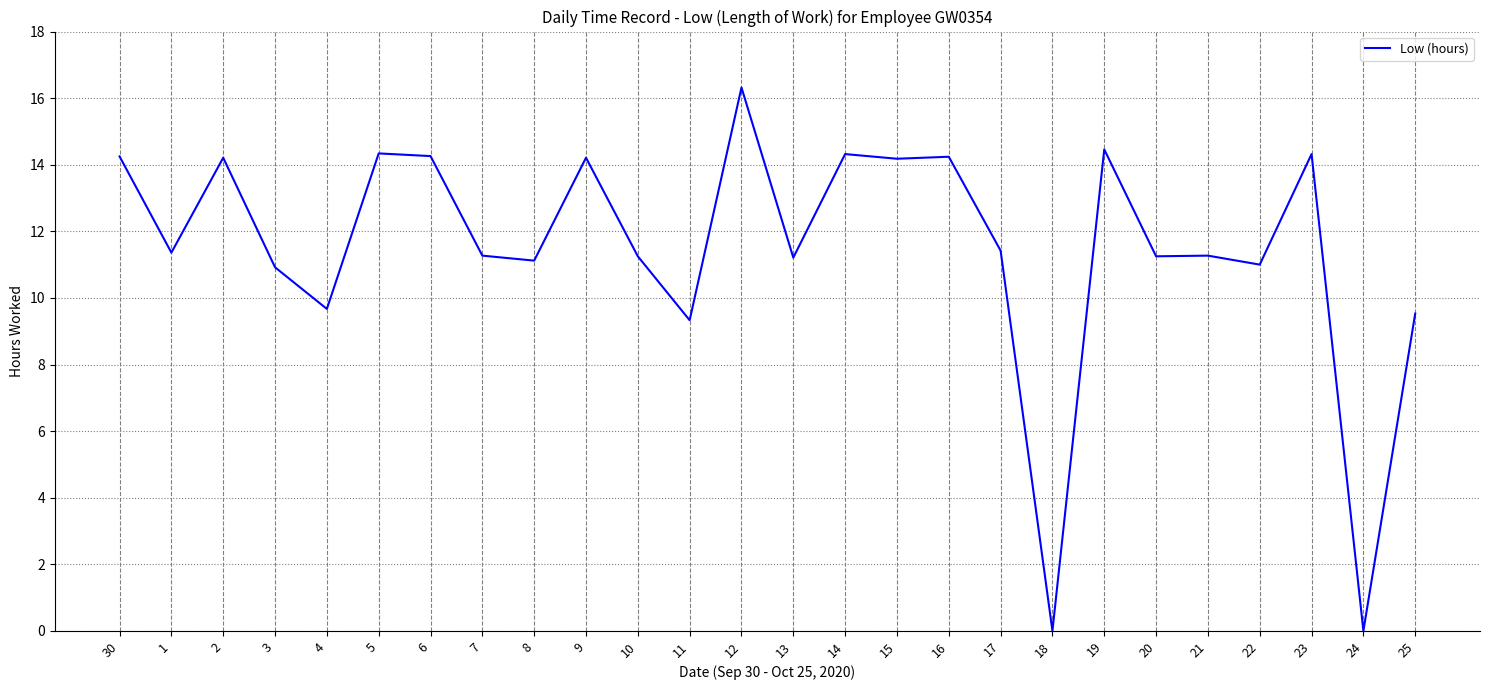

True or false: the data shows 14.3 at 5.

True